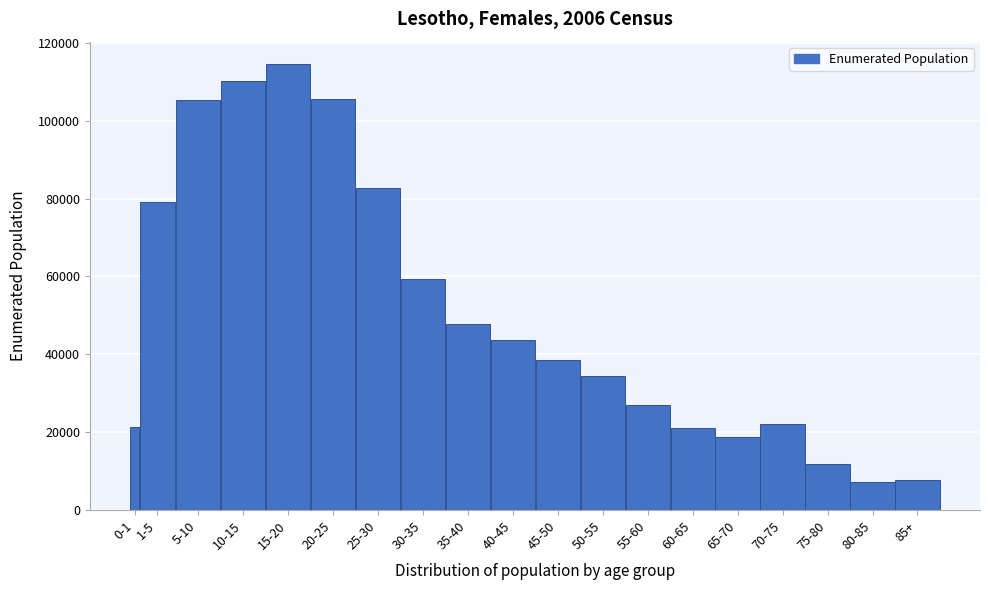

What is the label of the 19th bar from the right?

0-1